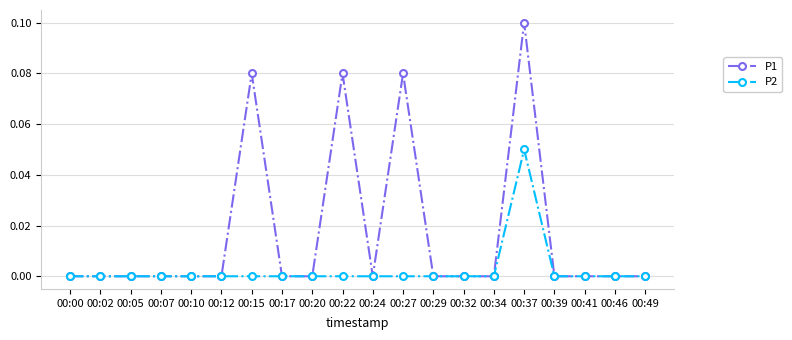

Which series has the largest range (max minus min)?

P1